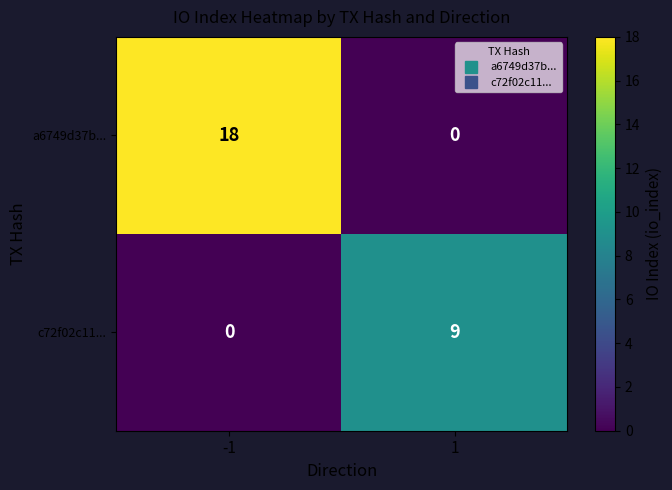

True or false: a6749d37b... has a value of 0 at 1.

True